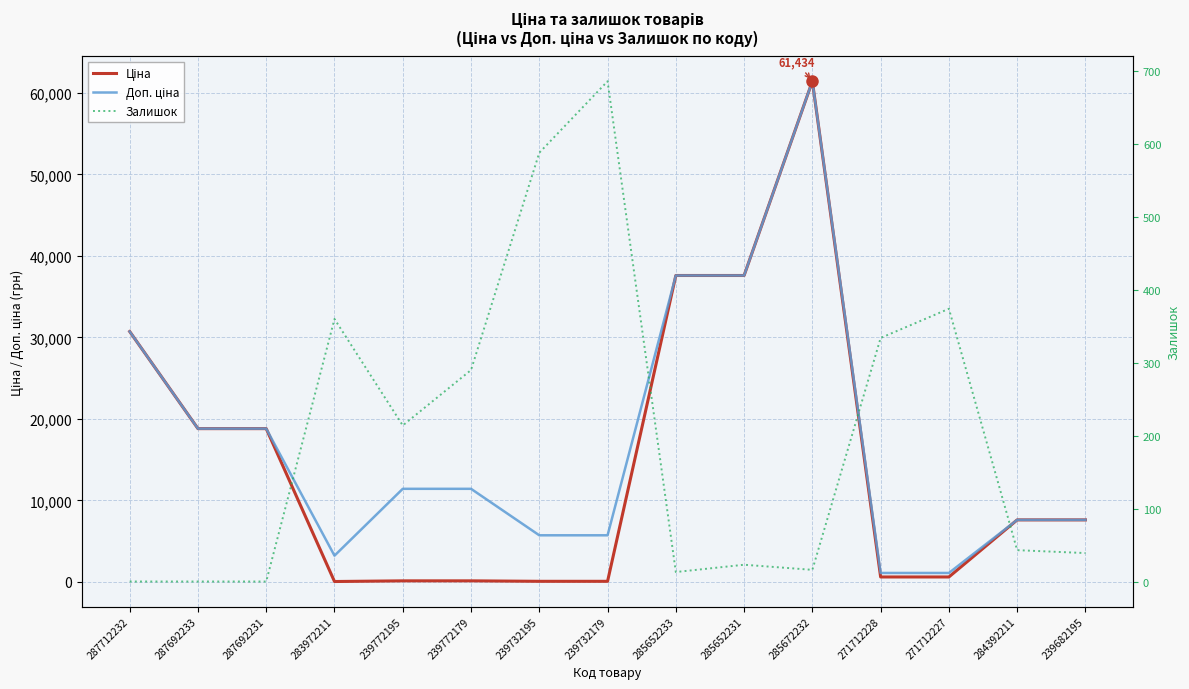

How many values in Залишок are above zero?

12